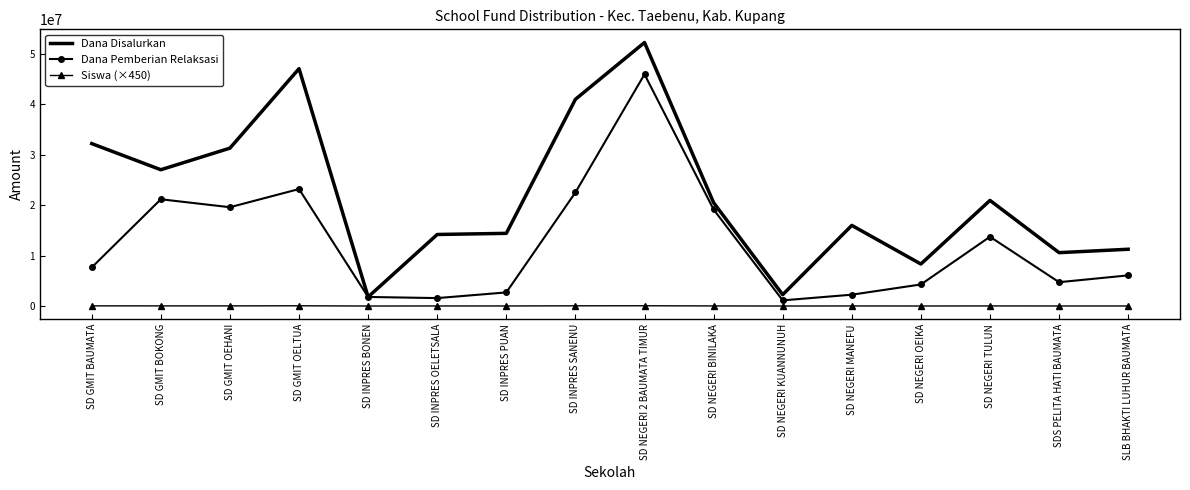

Between SD NEGERI TULUN and SLB BHAKTI LUHUR BAUMATA, which series saw the biggest shift?

Dana Disalurkan